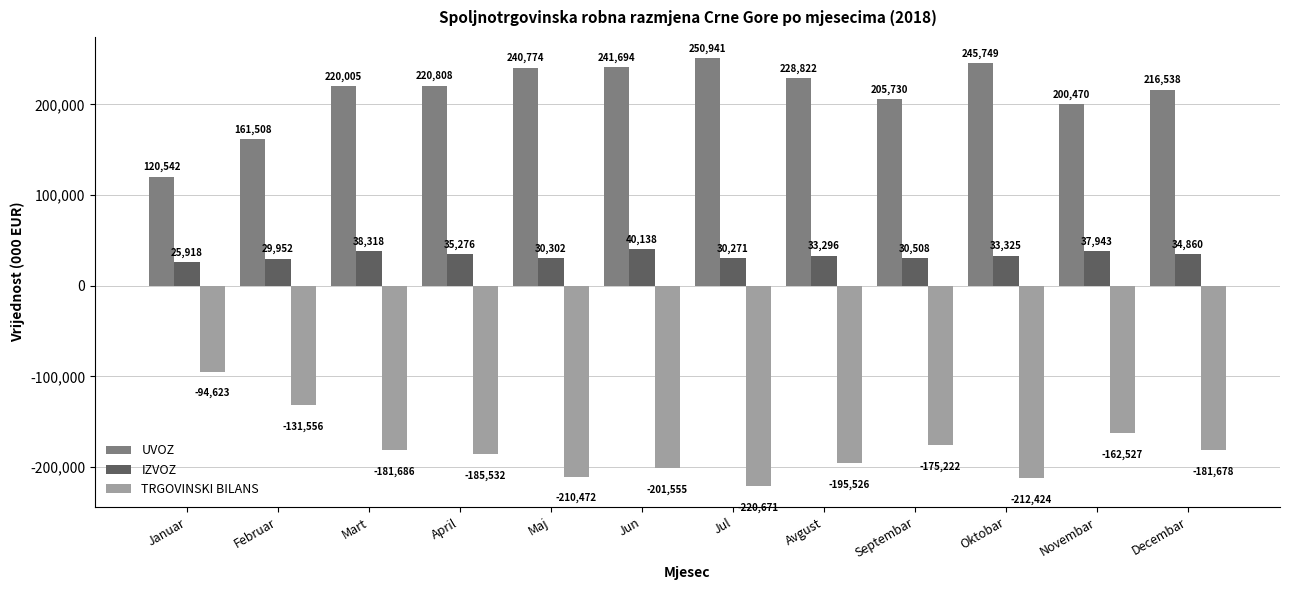

At which category does the chart reach its minimum across all series?

Jul